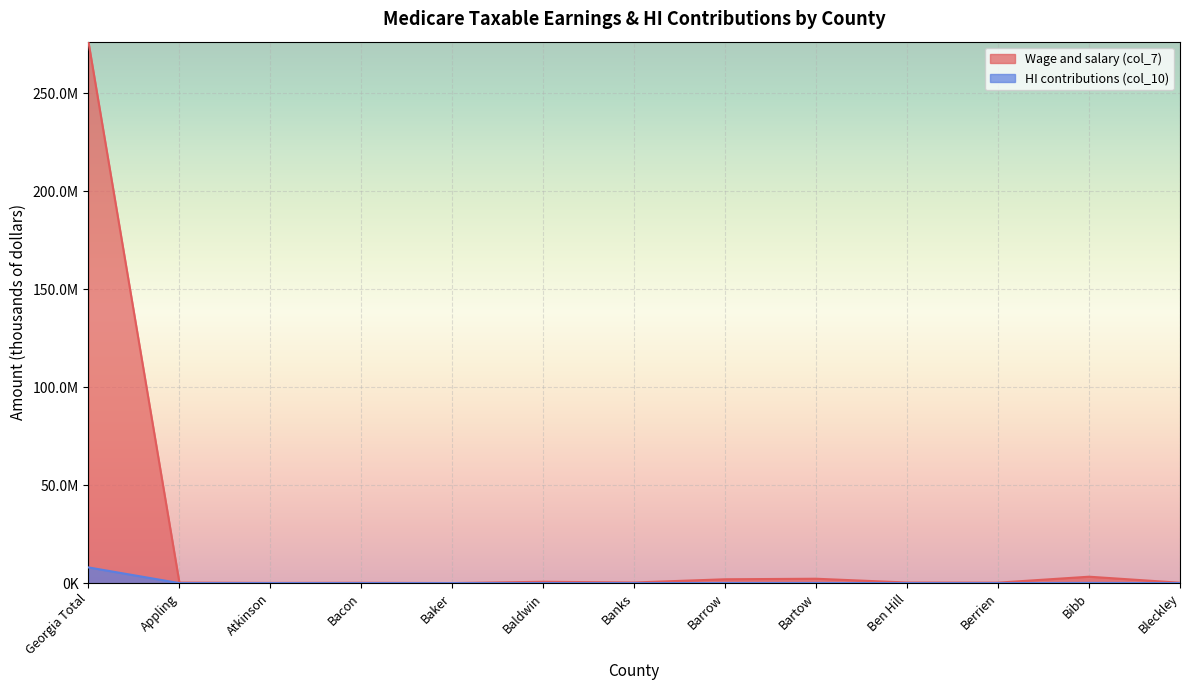

What is the total value across all series at Baldwin?

699995